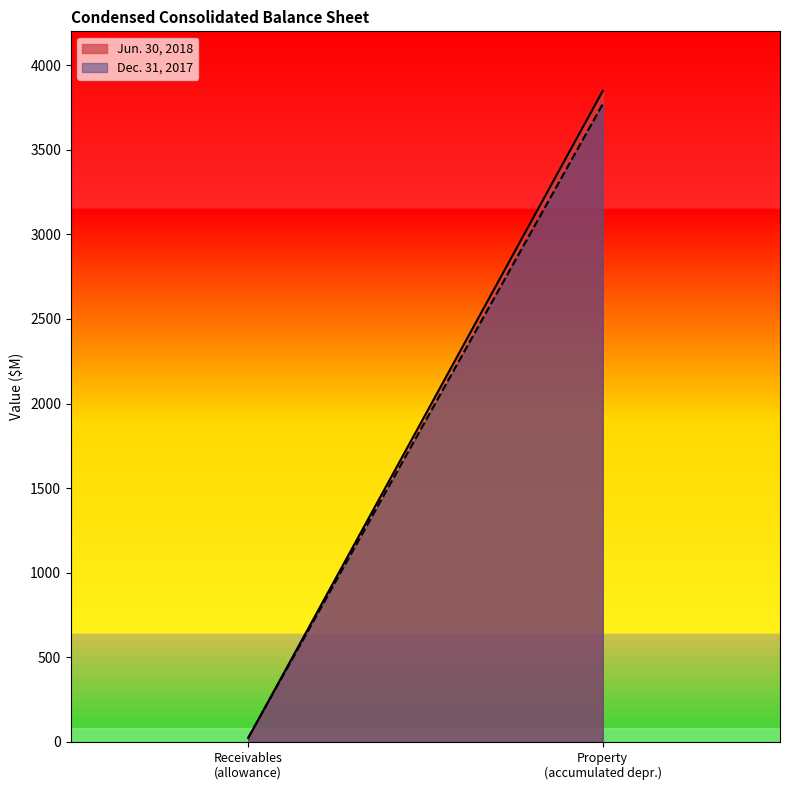

The Jun. 30, 2018 series shows 35 at Receivables, allowance for doubtful accounts. True or false?

False